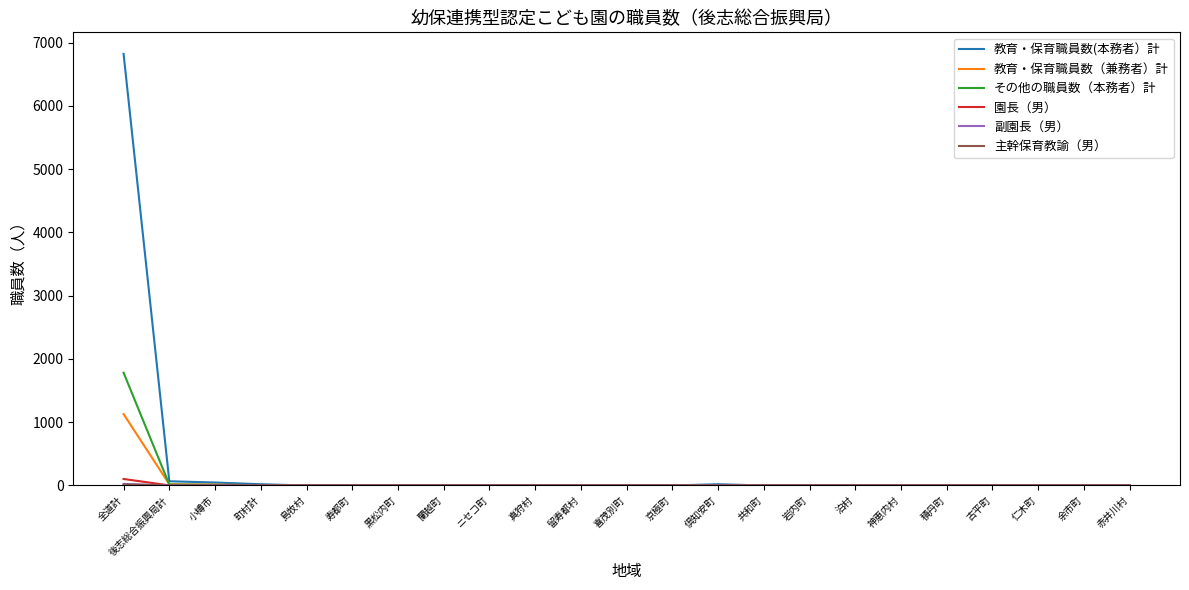

What is the sum of all 教育・保育職員数（兼務者）計 values?

1172